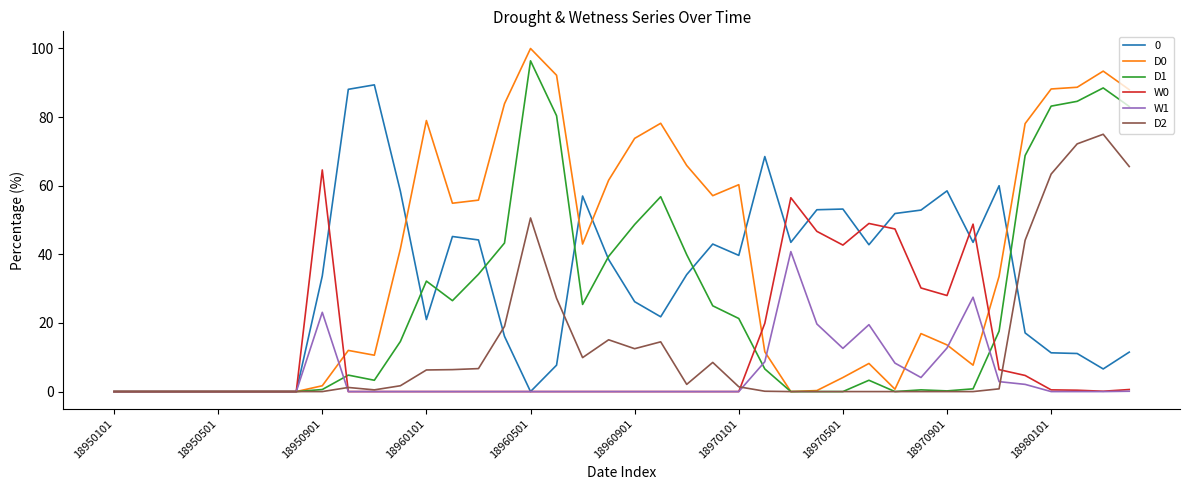

What is the maximum value shown in the chart?

100.0